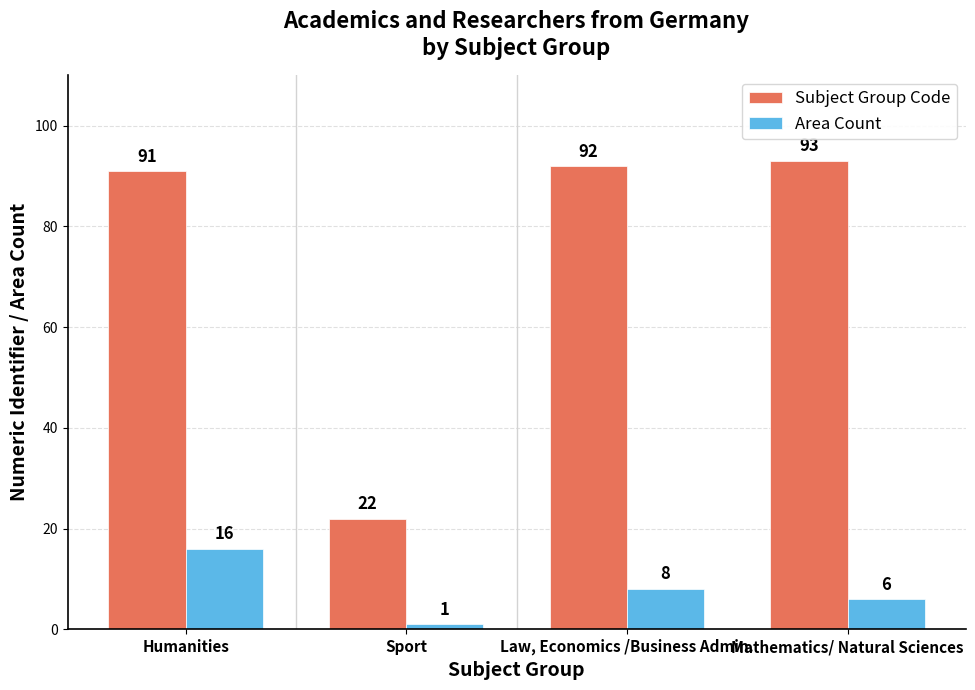

Which series changed the most between Law, Economics /Business Admin. and Mathematics/ Natural Sciences?

Area Count